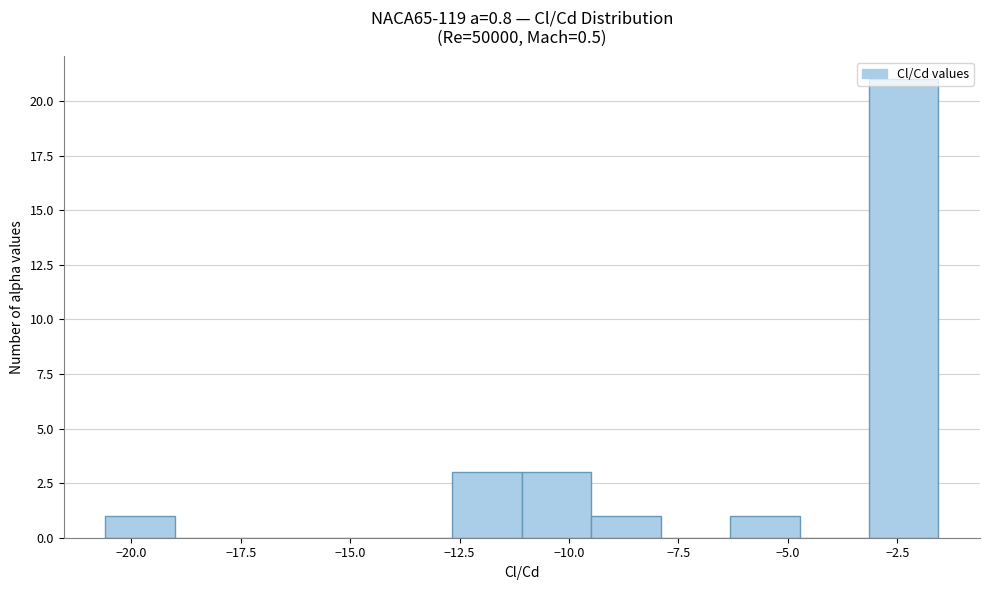

Around what value on the x-axis is the tallest bar? Give the approximate position of its centre, as read against the axis.

-2.5